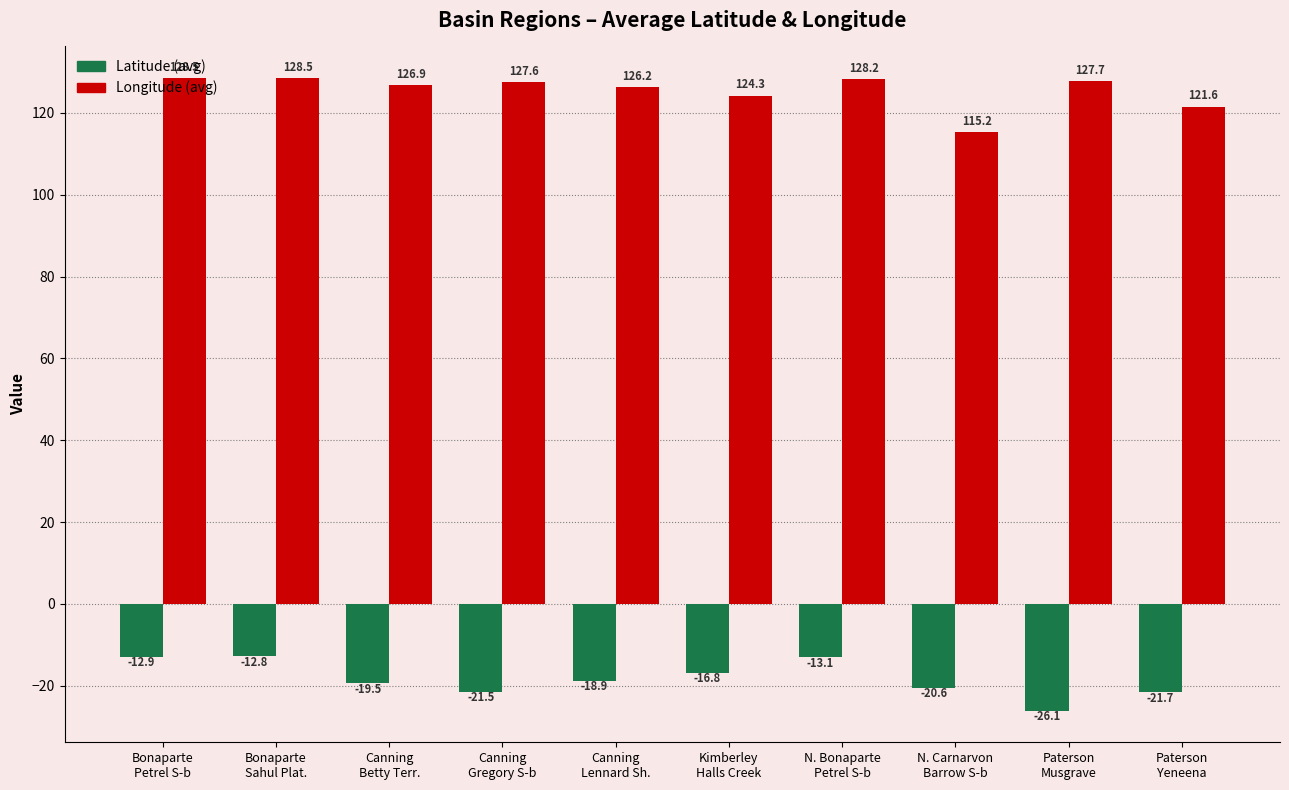

At which label does Latitude (avg) reach its peak?

Bonaparte
Sahul Plat.